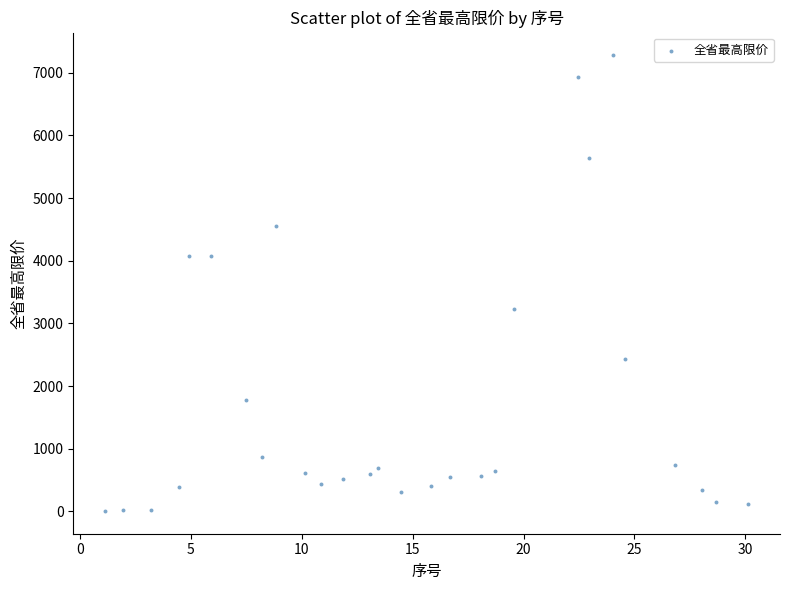

What is the range of Y values (max minus min)?

7275.0